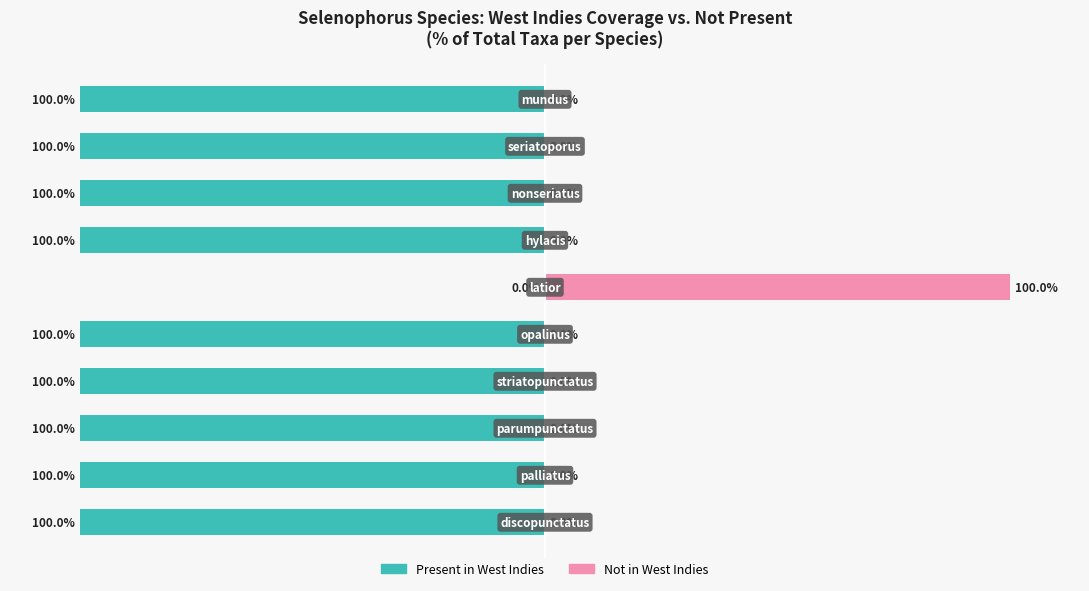

True or false: Without Coverage has a value of 0 at 9.

True